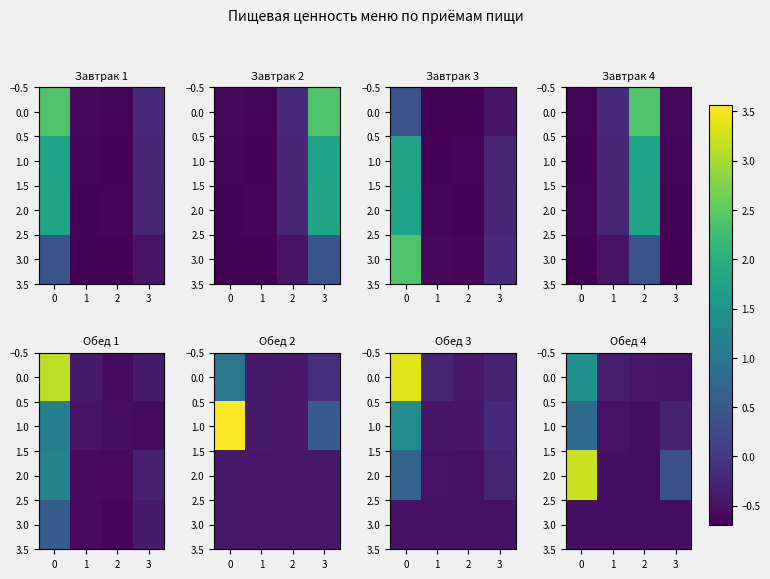

What is the total value across all series at 2?

-2.1